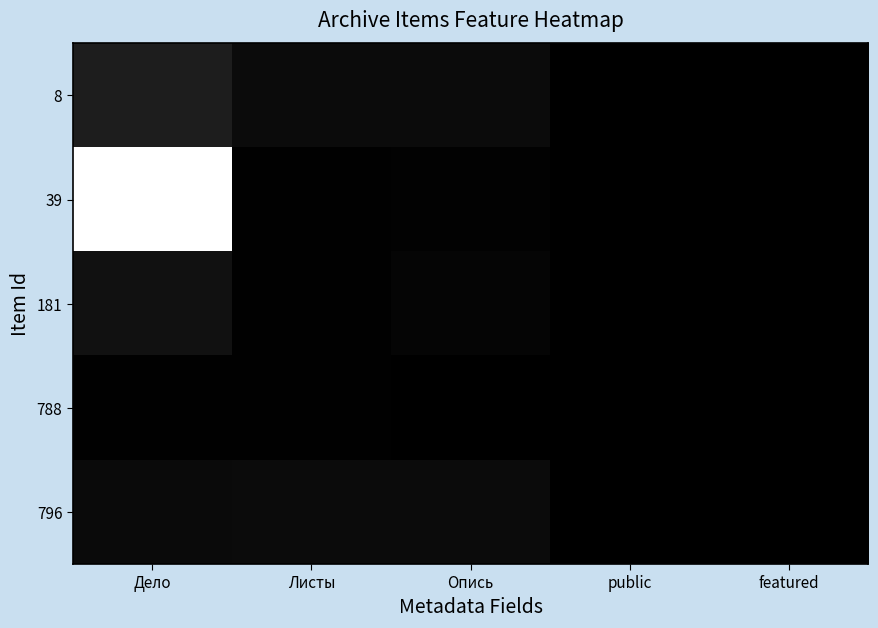

Reading left to right, list all the values displayed in this chart.

8: Дело=211	Листы=80	Опись=81	public=1	featured=0
39: Дело=1853	Листы=14	Опись=15	public=1	featured=0
181: Дело=124	Листы=12	Опись=42	public=1	featured=1
788: Дело=11	Листы=14	Опись=1	public=1	featured=0
796: Дело=75	Листы=82	Опись=83	public=1	featured=0